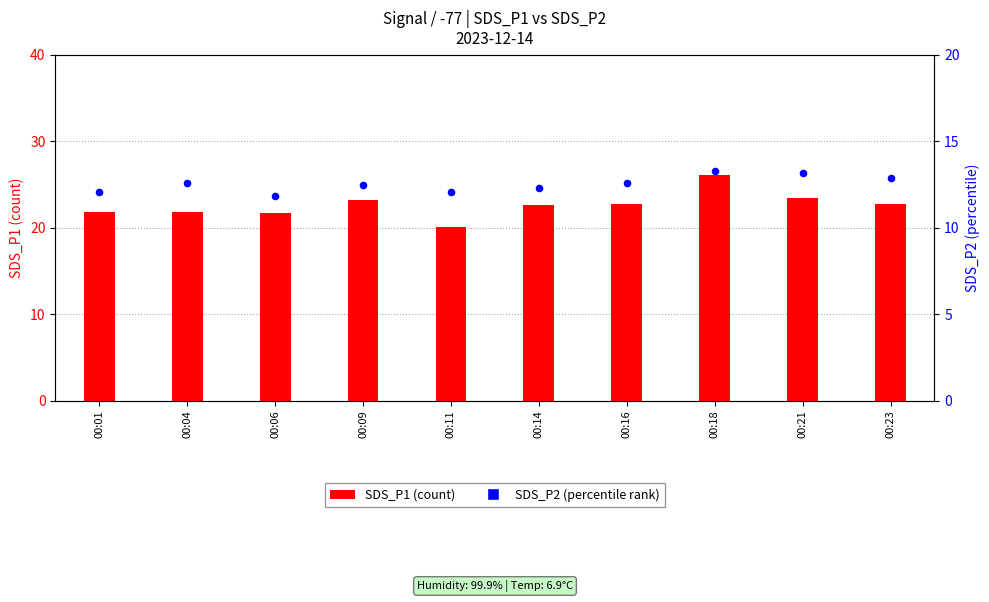

At which category is the sum across all series the highest?

00:18